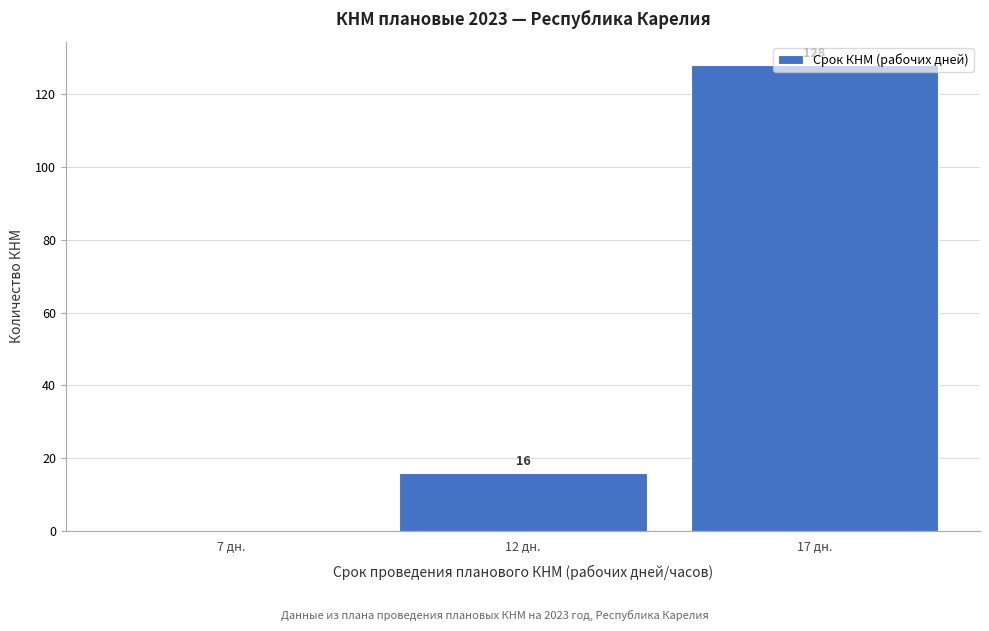

Between 17 дн. and 12 дн., which is larger?

17 дн.